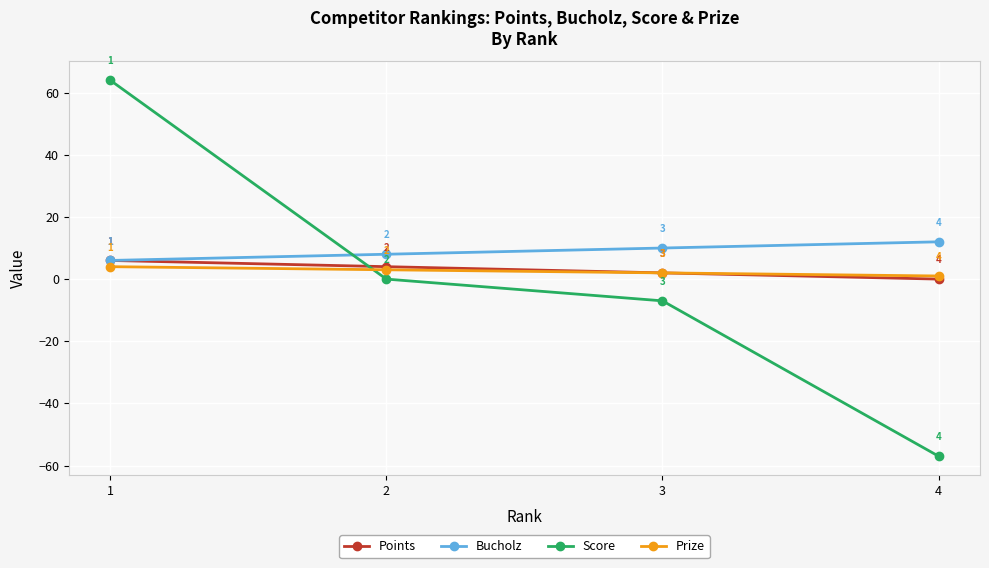

Which series has the largest range (max minus min)?

Score